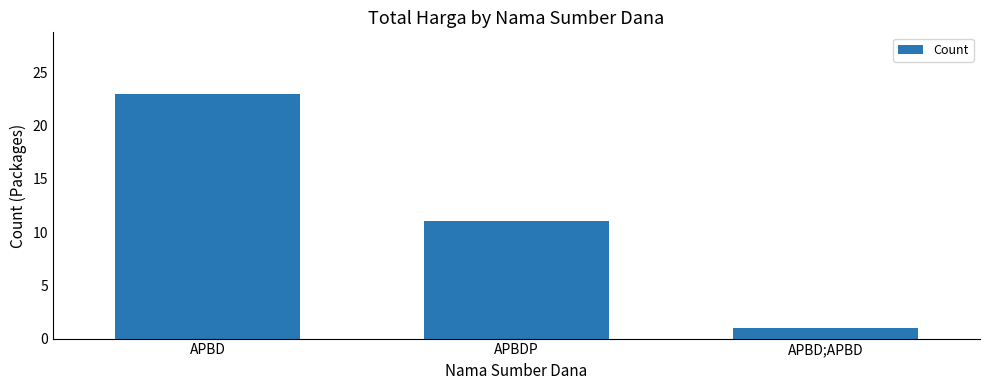

At which label does the data first exceed 11?

APBD